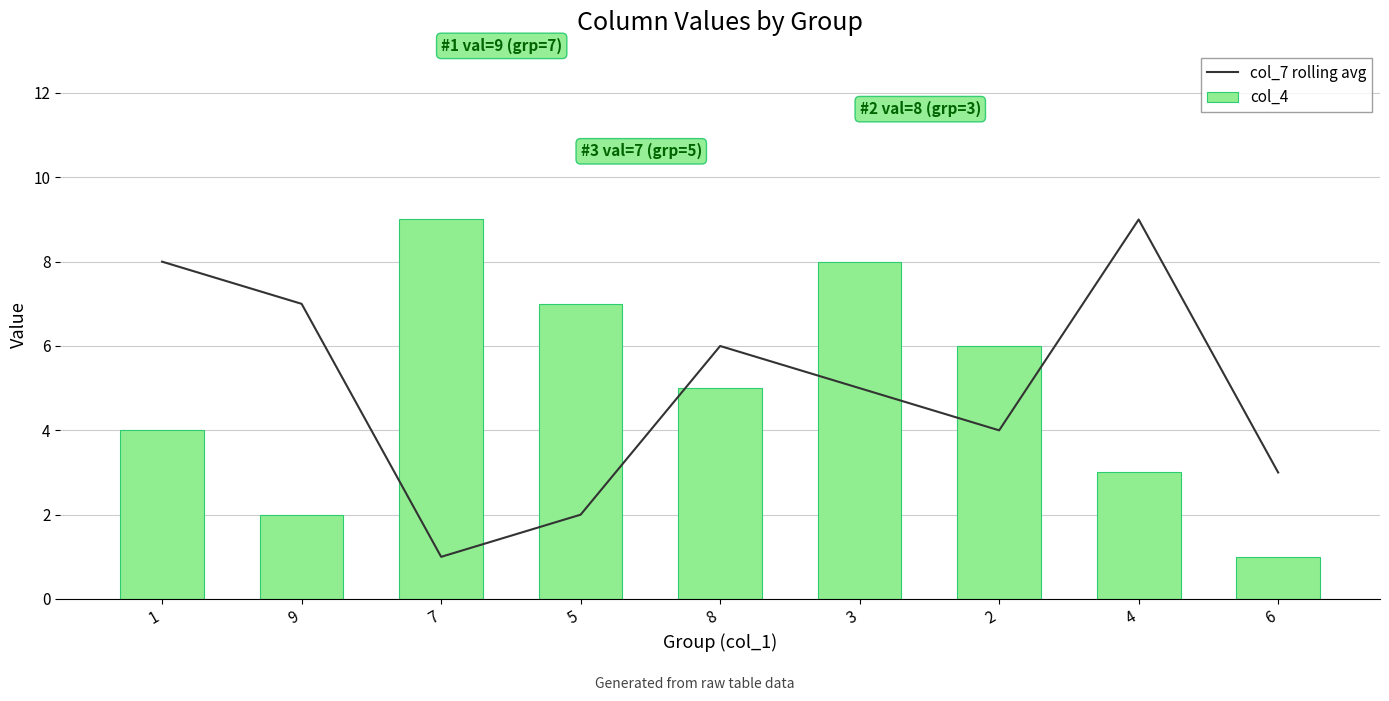

At which label is col_4 closest to 5?

8